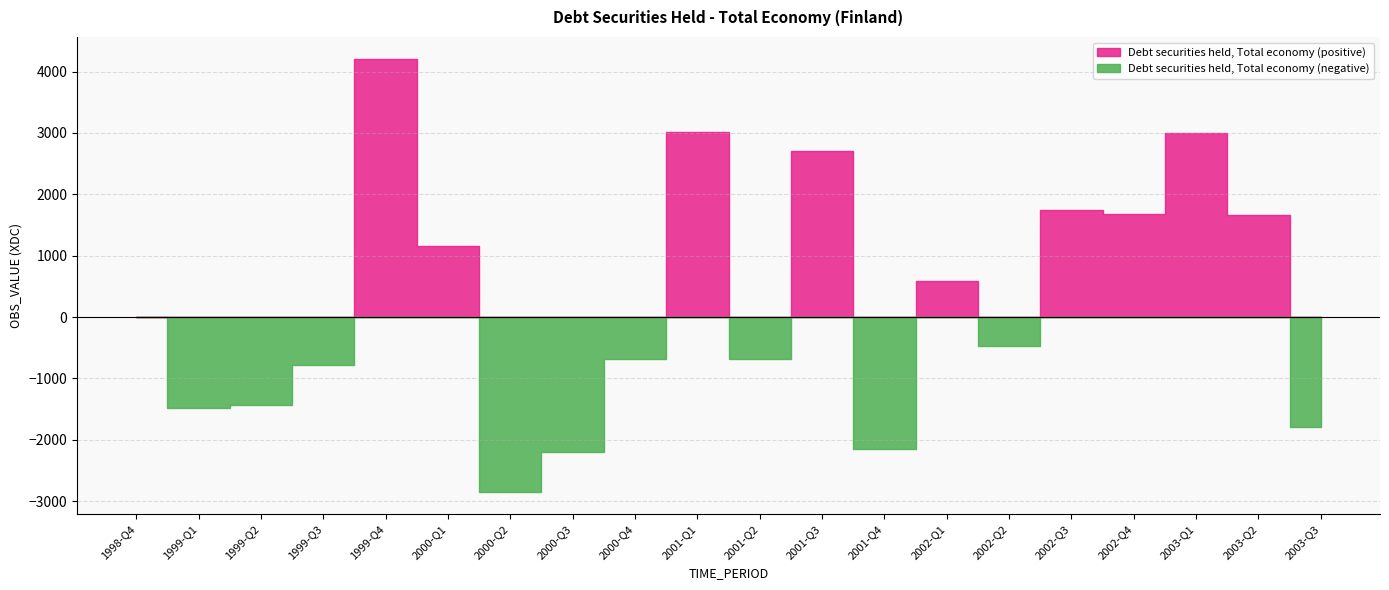

Is it true that the value at 2002-Q3 is 1742?

True